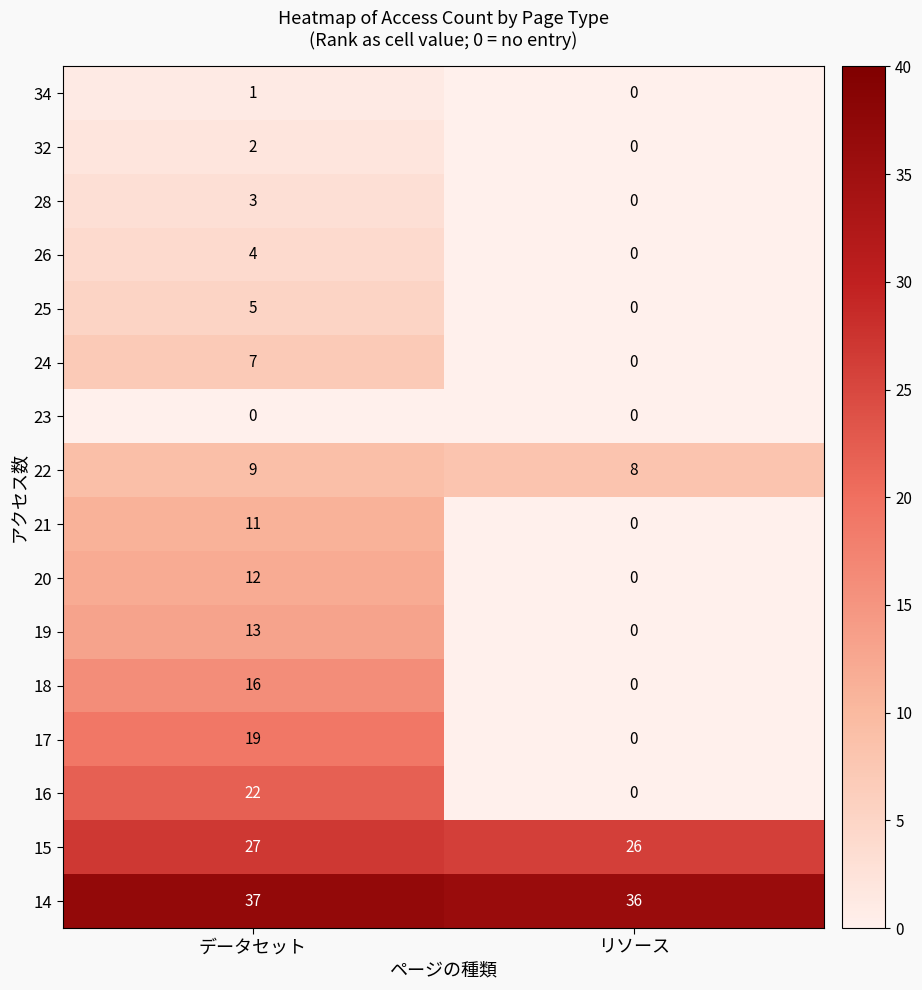

Which series has the largest total across all categories?

14